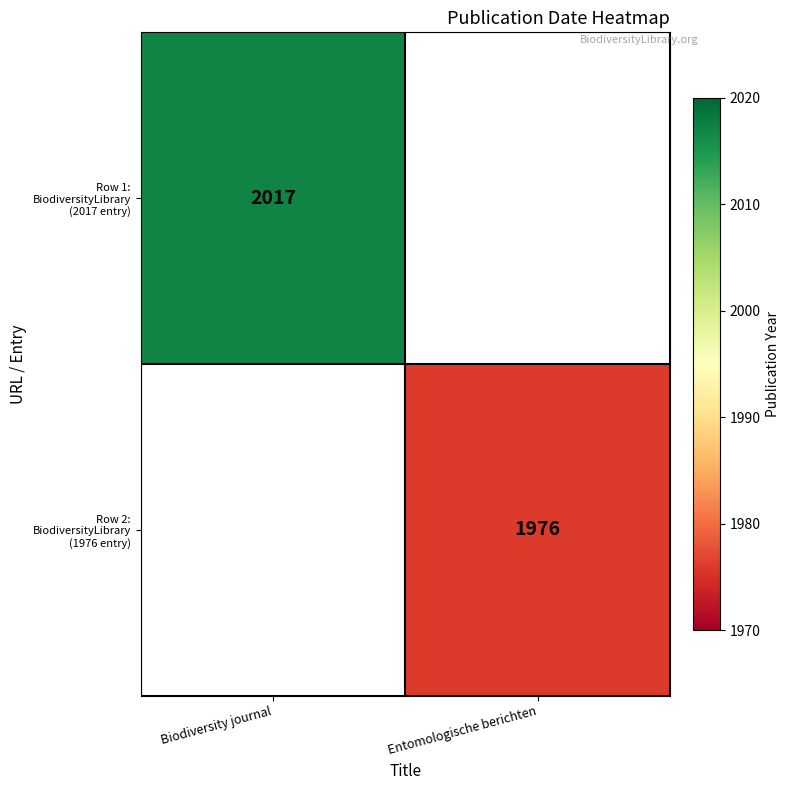

Where is Row 1: BiodiversityLibrary (2017 entry) nearest to the value 2017?

Biodiversity journal